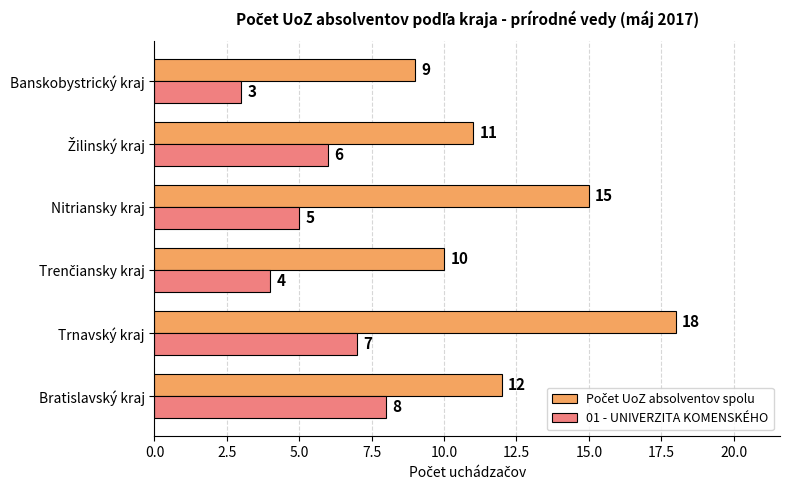

At which category is the sum across all series the highest?

Trnavský kraj